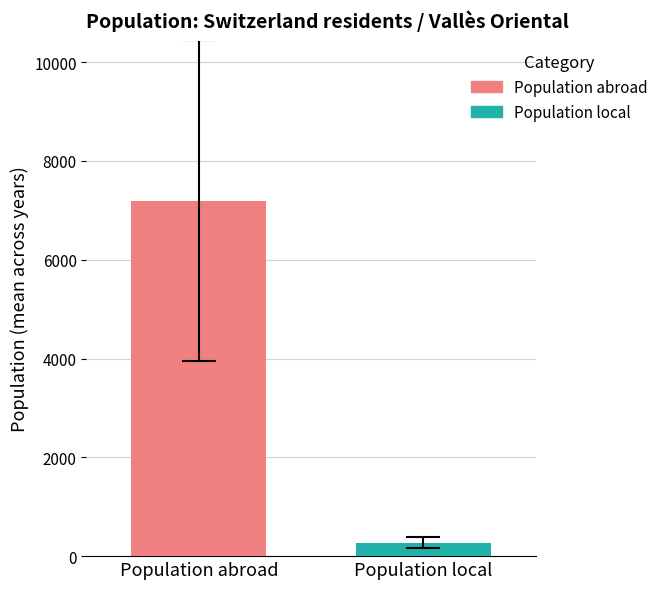

What is the lowest value of the Population abroad series?

7196.8